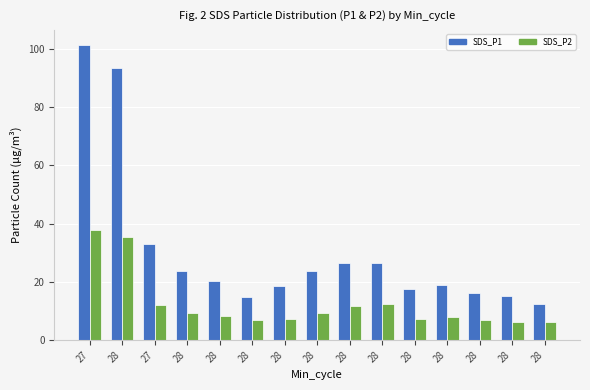

What are all the series names shown in the legend?

SDS_P1, SDS_P2